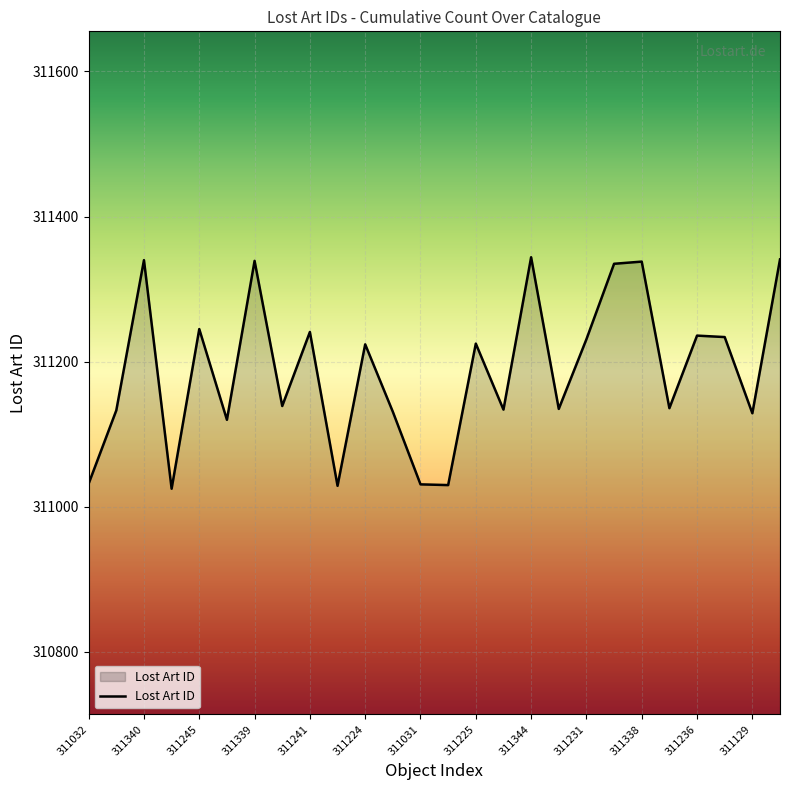

What is the difference between the maximum and minimum values?

319